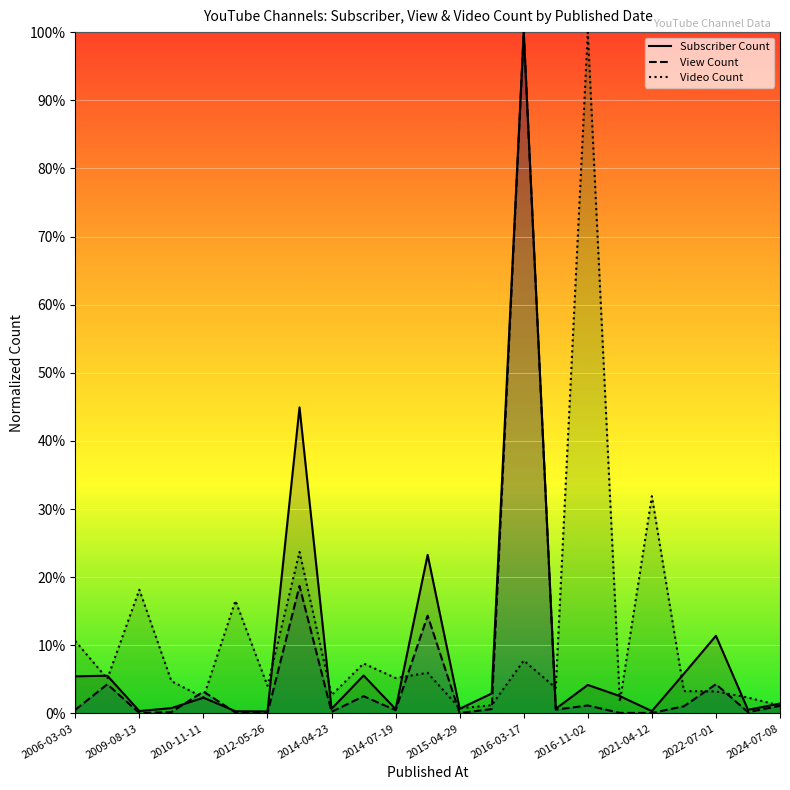

Is it true that Video Count equals 0.0 at 2009-08-13?

False